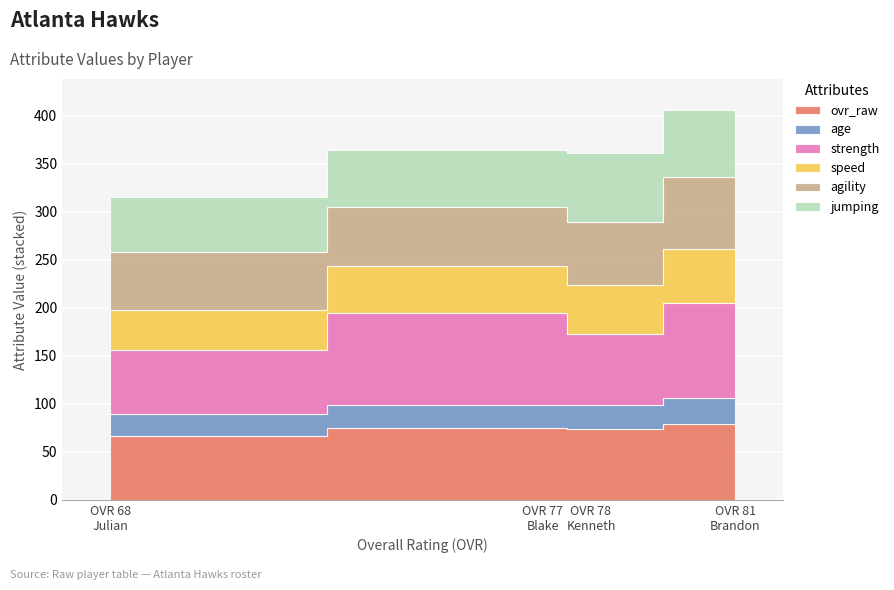

List the series in order of their peak value, lowest first.

age, speed, jumping, agility, ovr_raw, strength